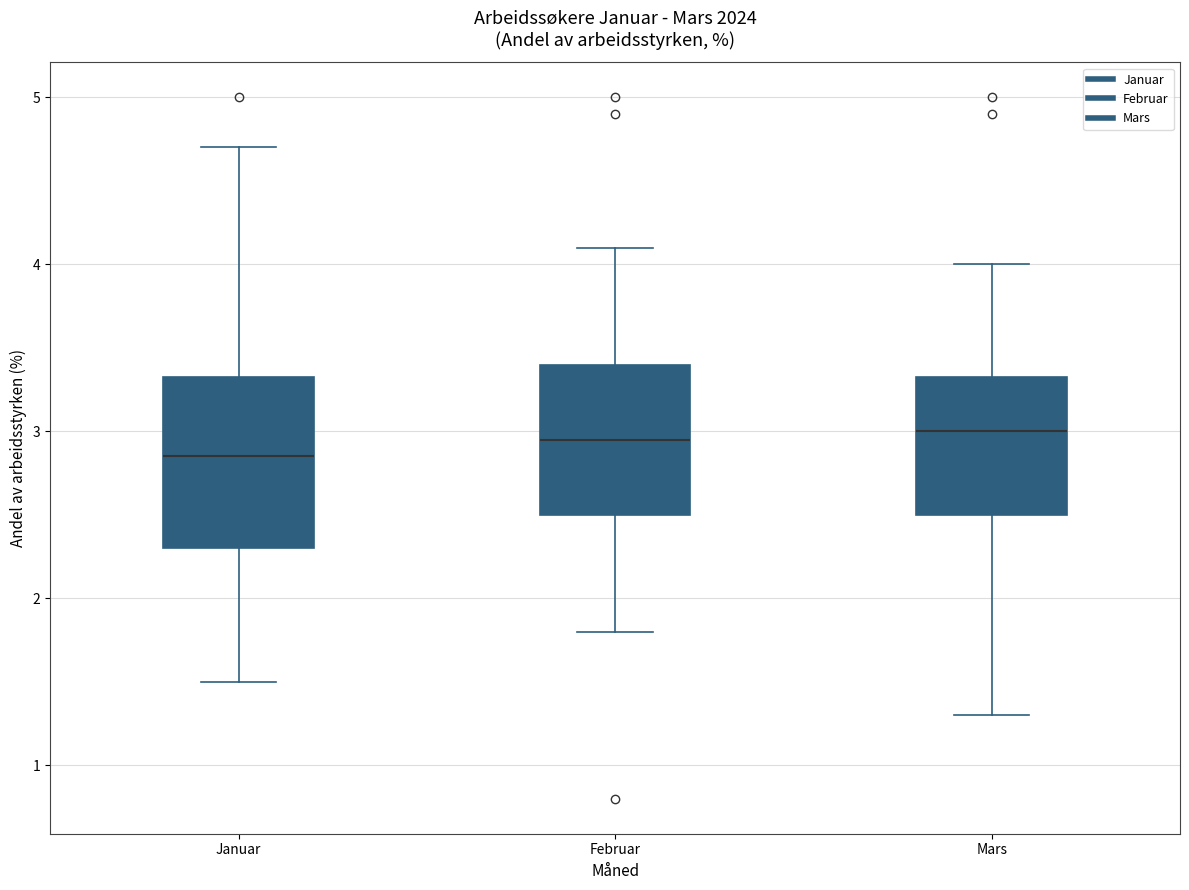

Which box has the lowest median line?

Januar